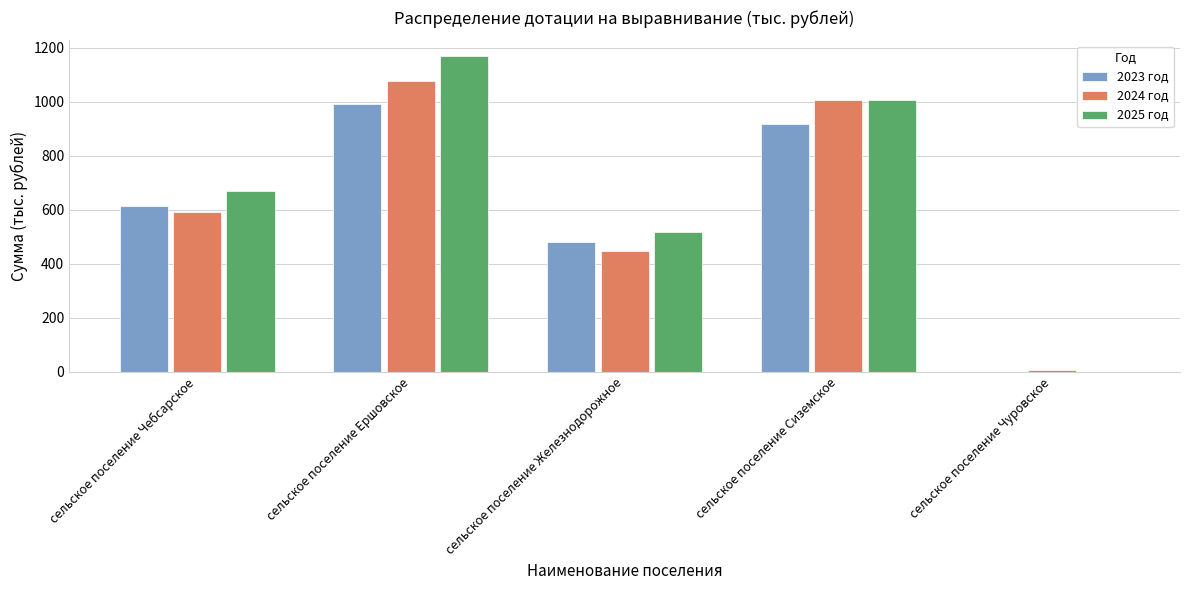

Where is 2023 год nearest to the value 495?

сельское поселение Железнодорожное